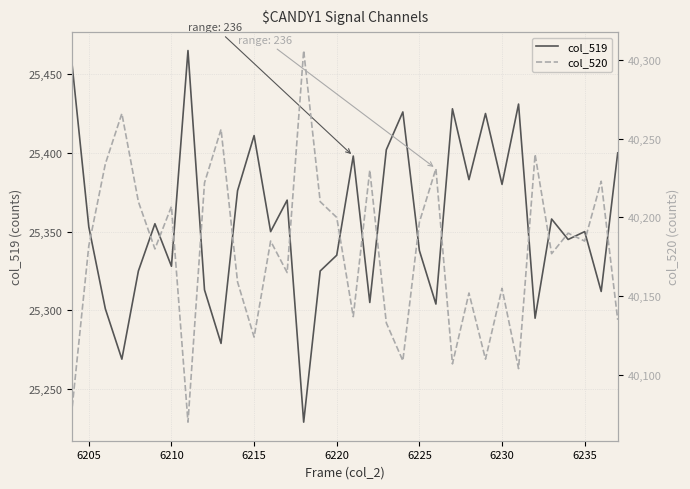

What is the value of the col_520 point at the 30th from the left?

40177